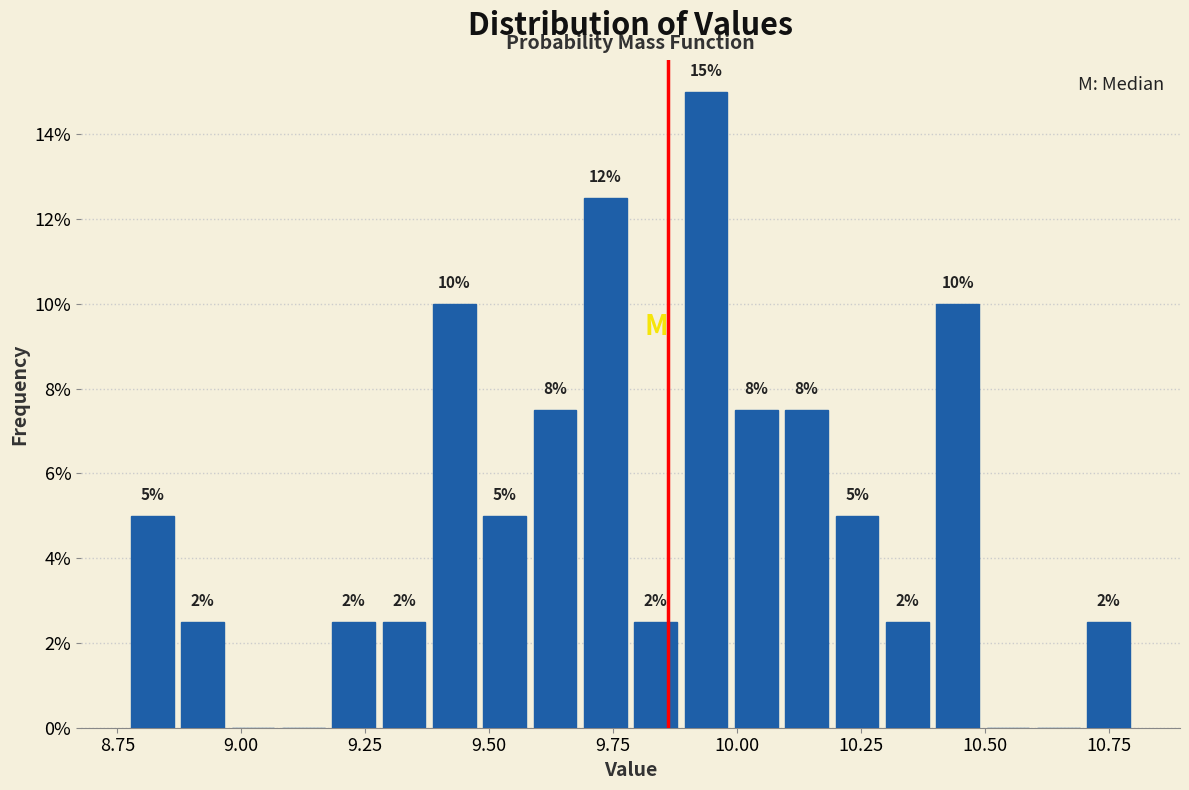

Read against the x-axis, roughly where is the centre of the tallest bar?

9.95